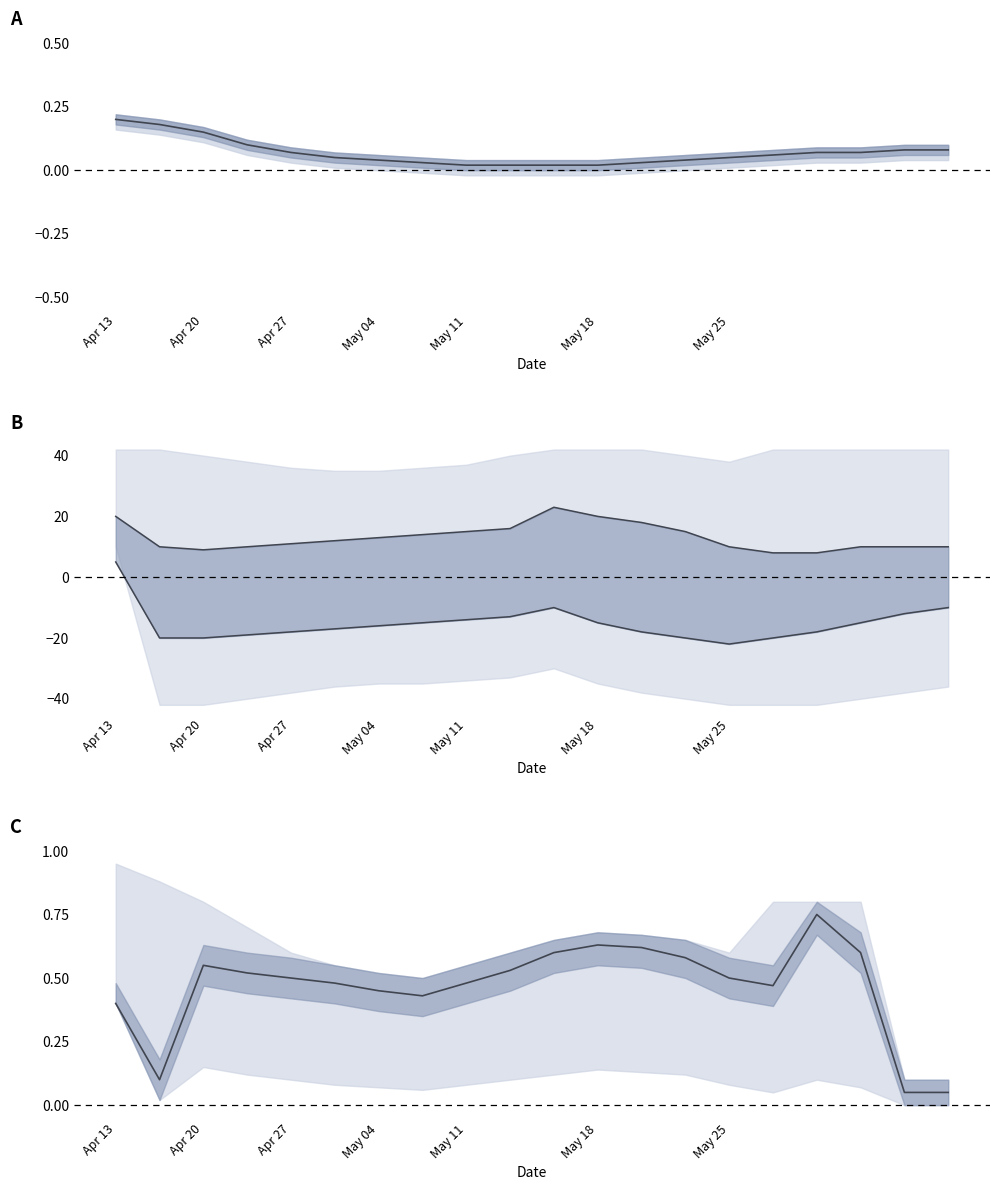

True or false: Upper center and Center cross at least once.

False